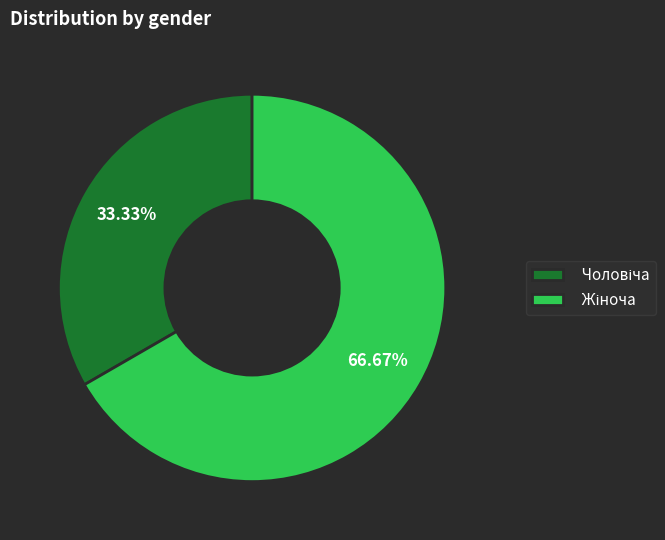

To the nearest percent, what is the average slice percentage?

50%